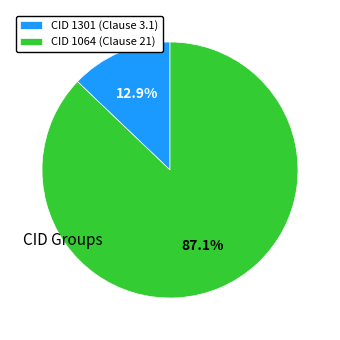

Between CID 1064 (Clause 21) and CID 1301 (Clause 3.1), which is larger?

CID 1064 (Clause 21)